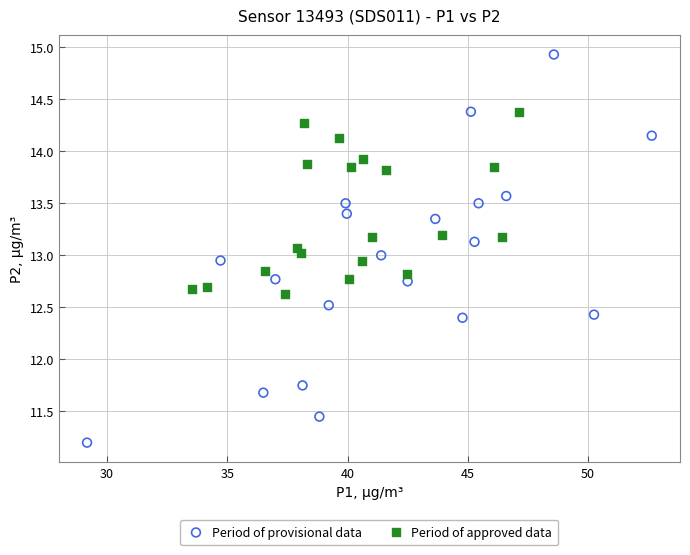

What are all the series names shown in the legend?

Period of provisional data, Period of approved data